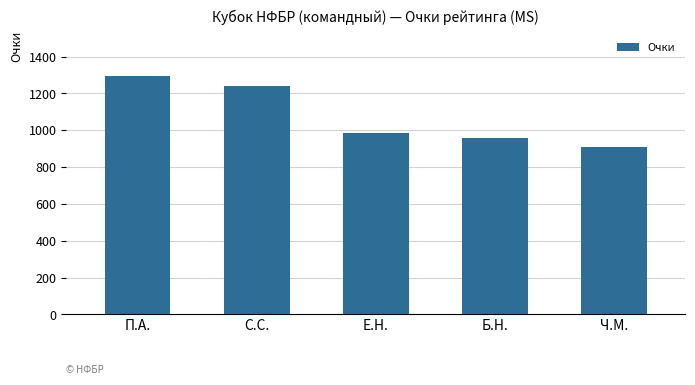

Between С.С. and Е.Н., which is larger?

С.С.